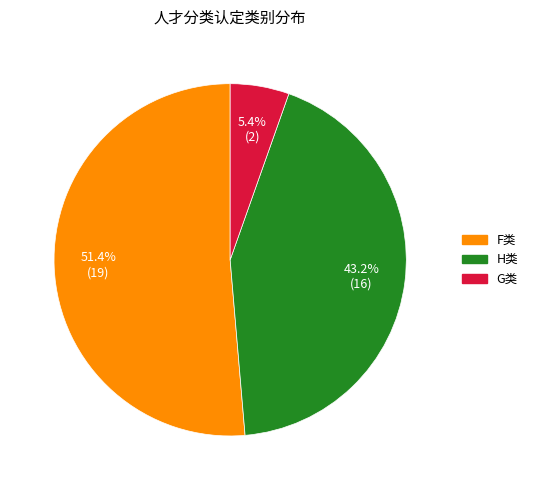

Which category has the smallest portion of the pie?

G类